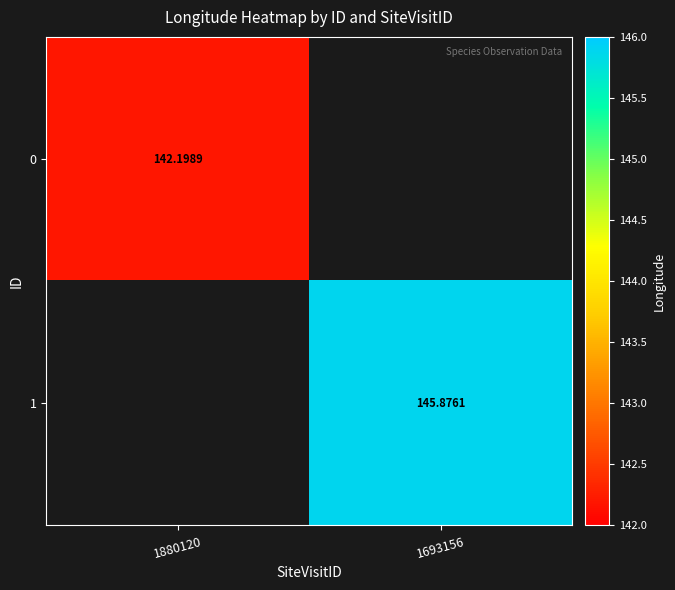

Is the value of 1 at 1693156 greater than the value of 0 at 1880120?

Yes